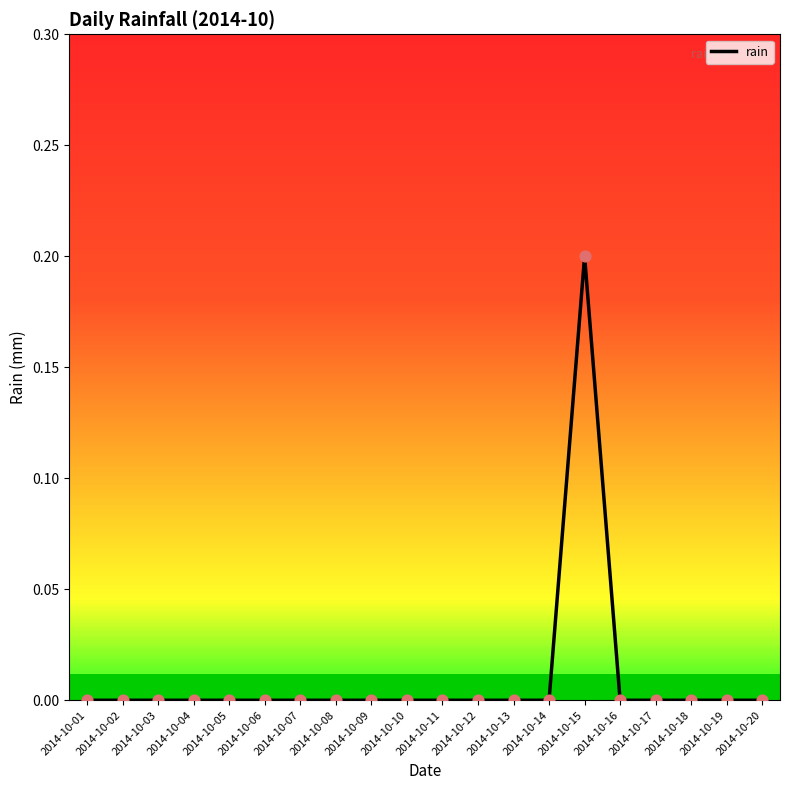

The chart shows a value of 0.2 at 2014-10-15. True or false?

True